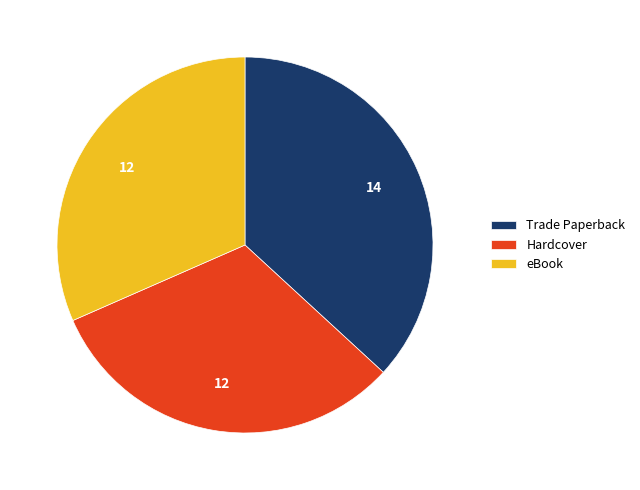

Is Trade Paperback the majority of the pie?

No